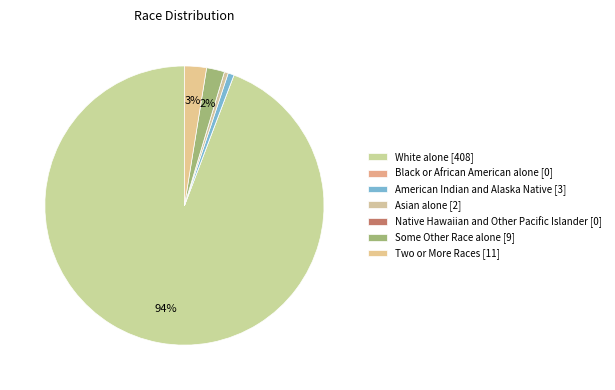

How many segments does this pie chart have?

7